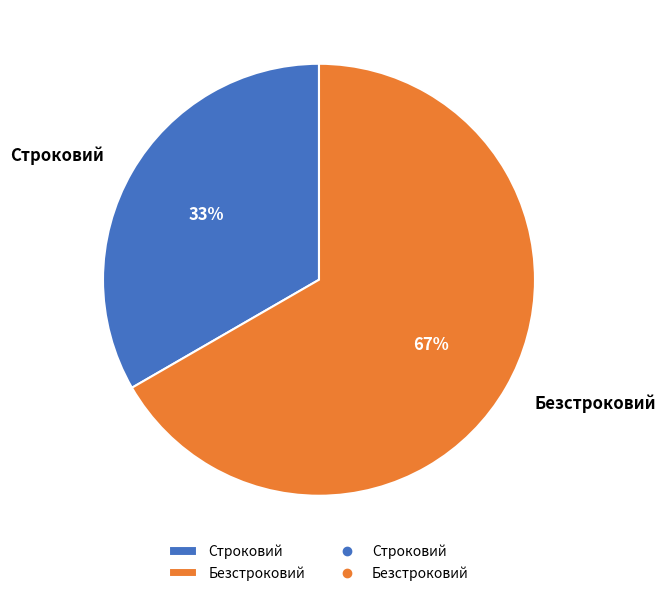

Rank the categories by value from lowest to highest.

Строковий, Безстроковий